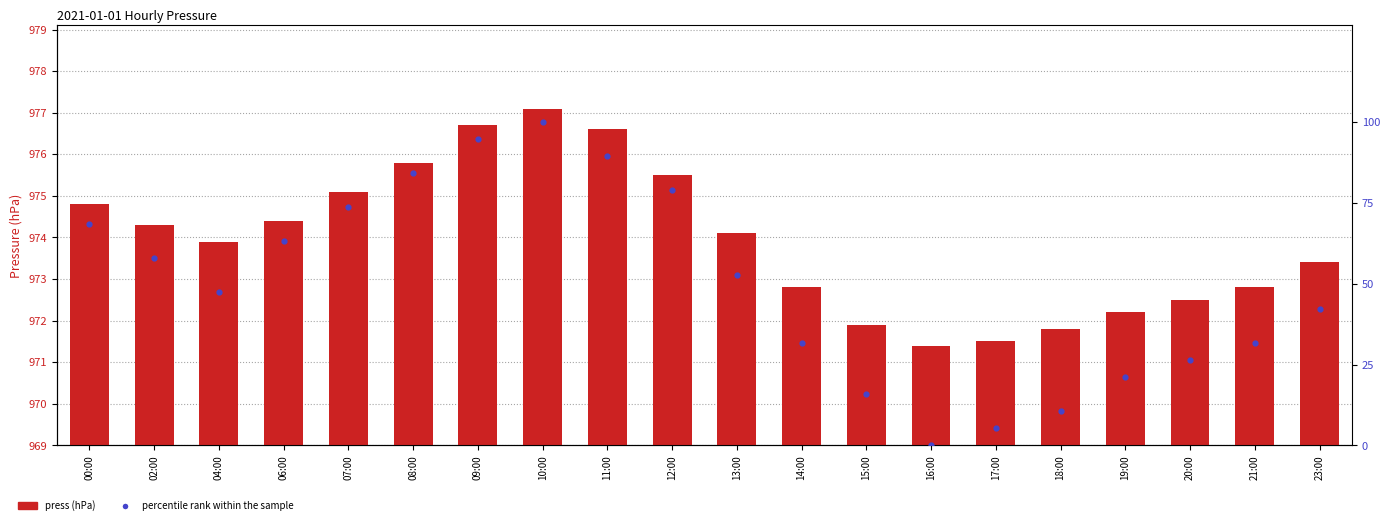

What are all the series names shown in the legend?

press, percentile rank within the sample